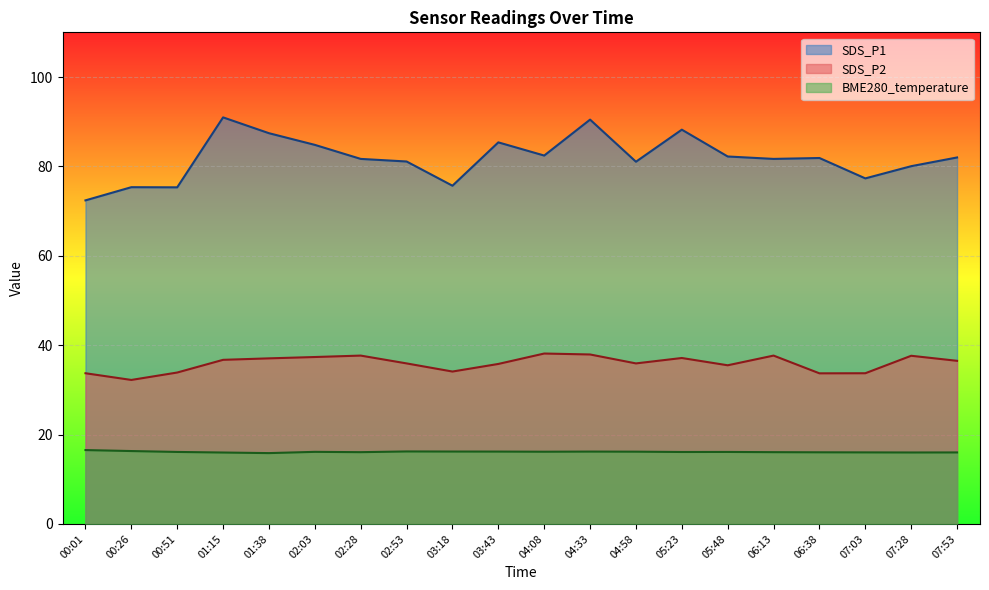

The BME280_temperature series shows 7.2 at 05:48. True or false?

False